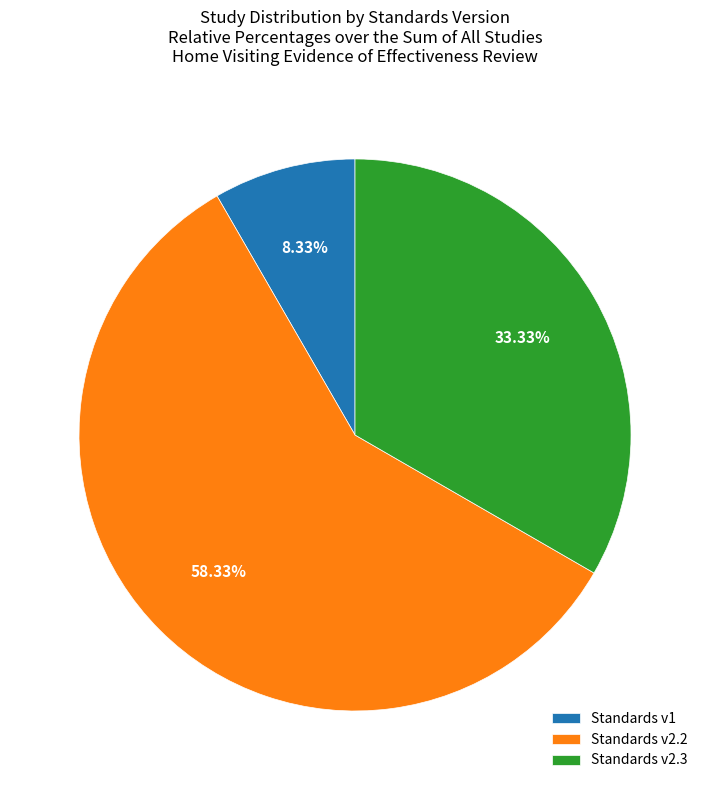

Do Standards v2.3 and Standards v1 together represent more than half of the pie?

No